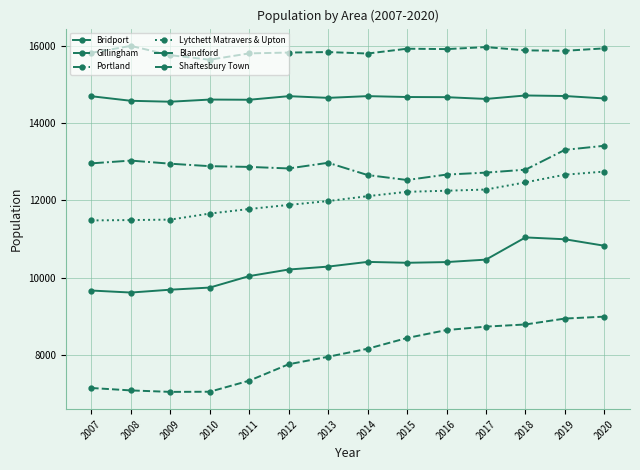

Does the chart have visible grid lines?

Yes